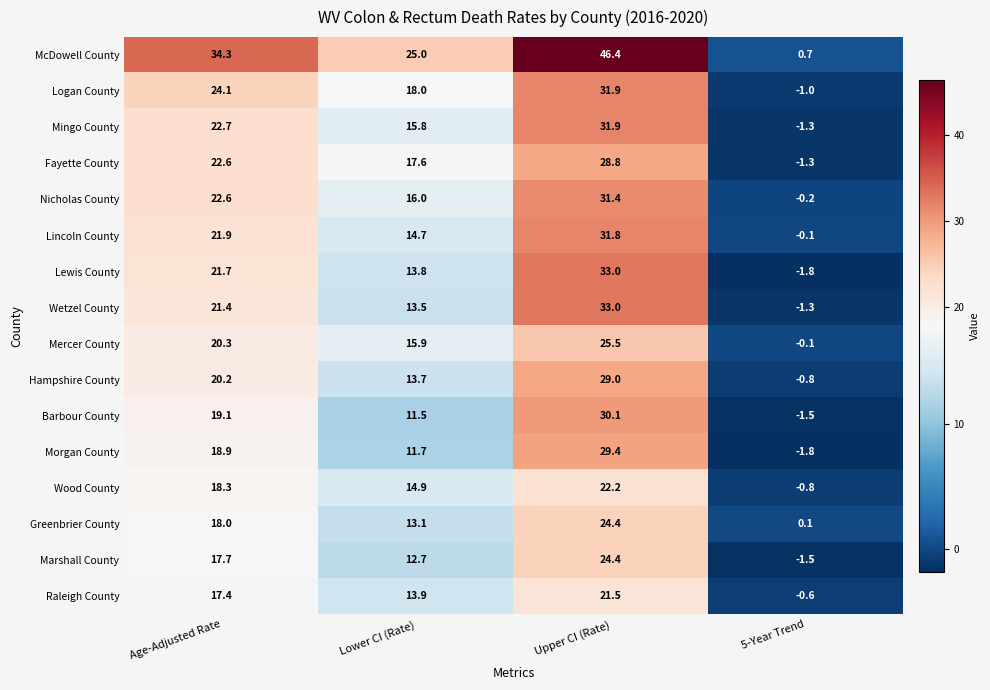

Which series changed the most between Age-Adjusted Rate and Upper CI (Rate)?

McDowell County